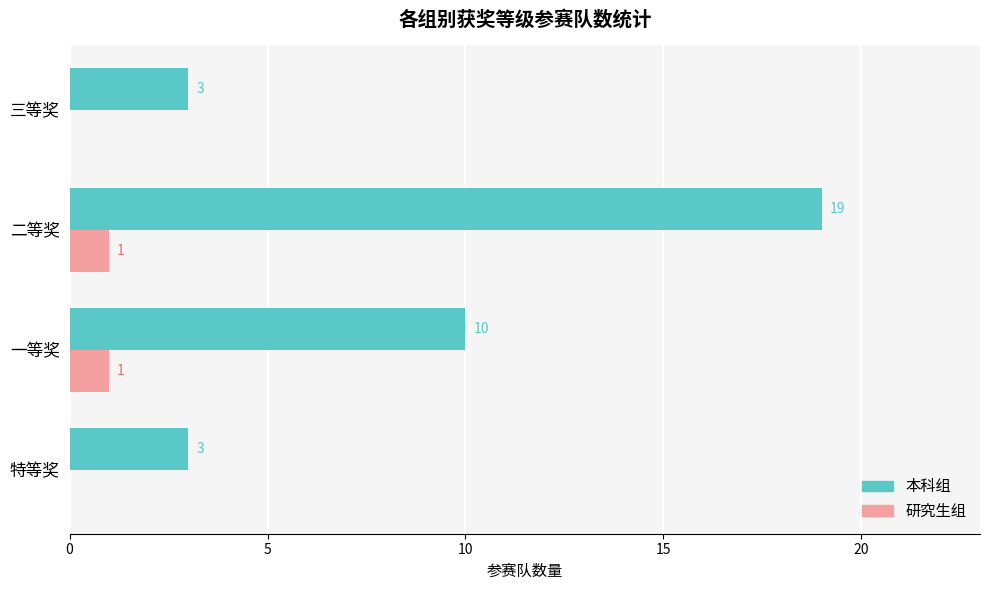

Is the value of 本科组 at 三等奖 greater than the value of 研究生组 at 特等奖?

Yes